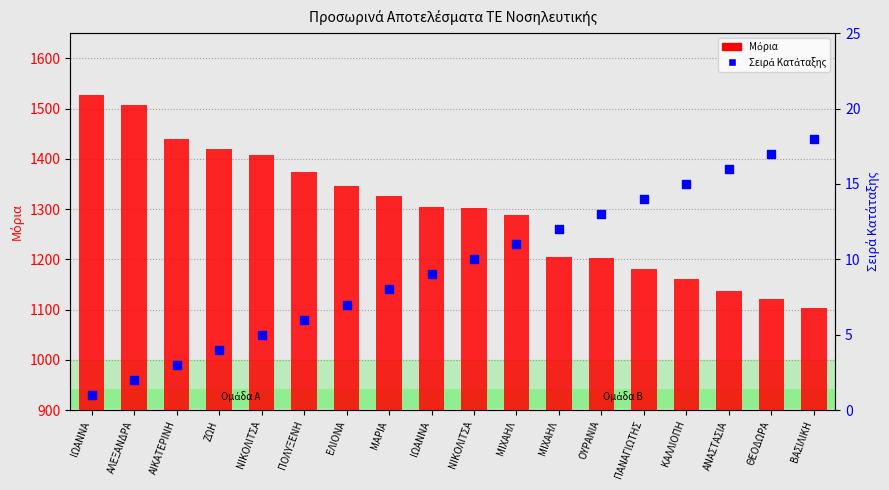

Is the value of Μόρια at ΜΑΡΙΑ greater than the value of Σειρά Κατάταξης at ΝΙΚΟΛΙΤΣΑ?

Yes